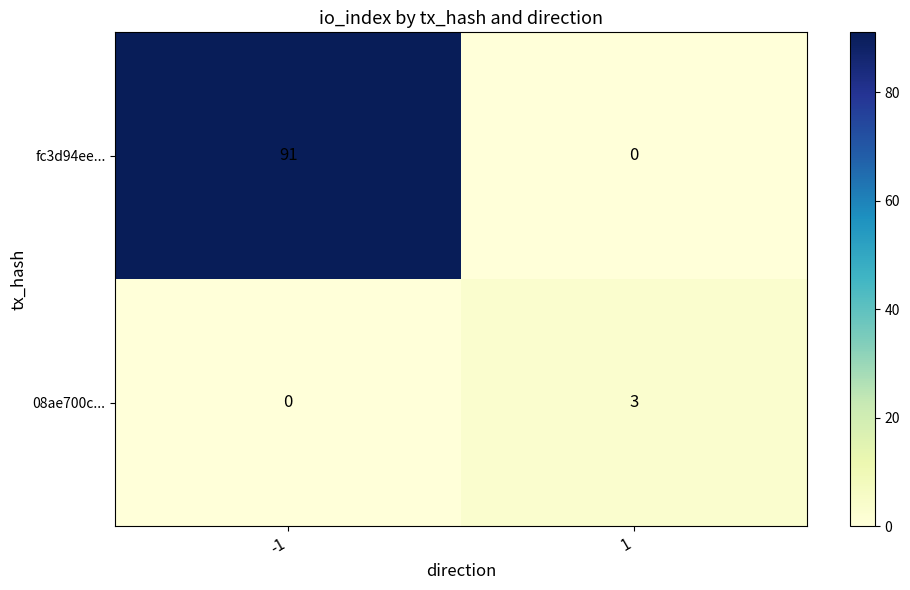

What is the sum of all fc3d94ee... values?

91